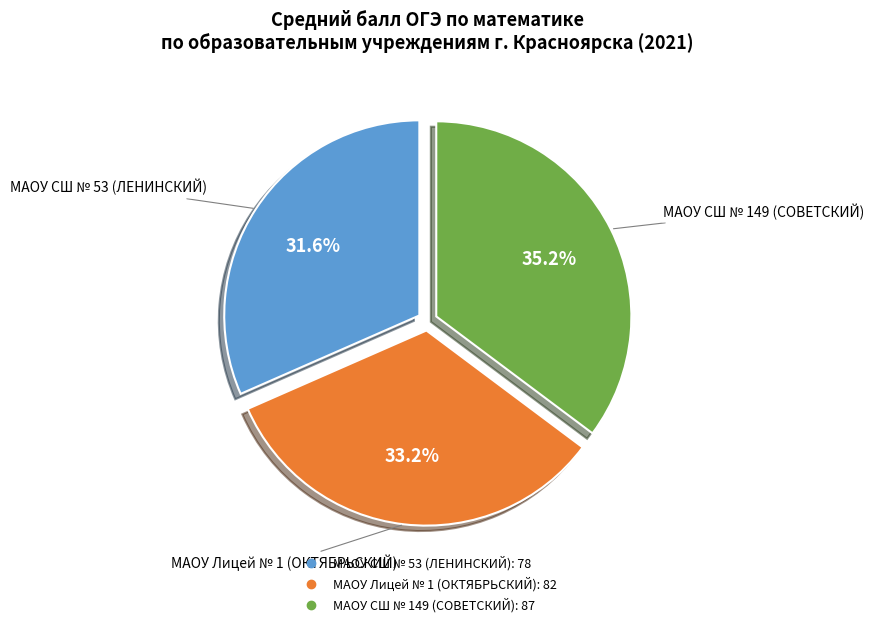

What percentage is NOT represented by МАОУ СШ № 149 (СОВЕТСКИЙ)?

64.8%